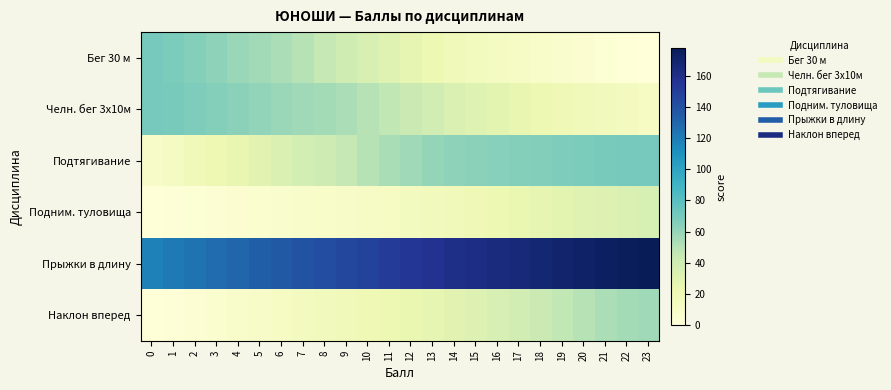

List the series in order of their peak value, lowest first.

Подним. туловища, Наклон вперед, Бег 30 м, Челн. бег 3x10м, Подтягивание, Прыжки в длину